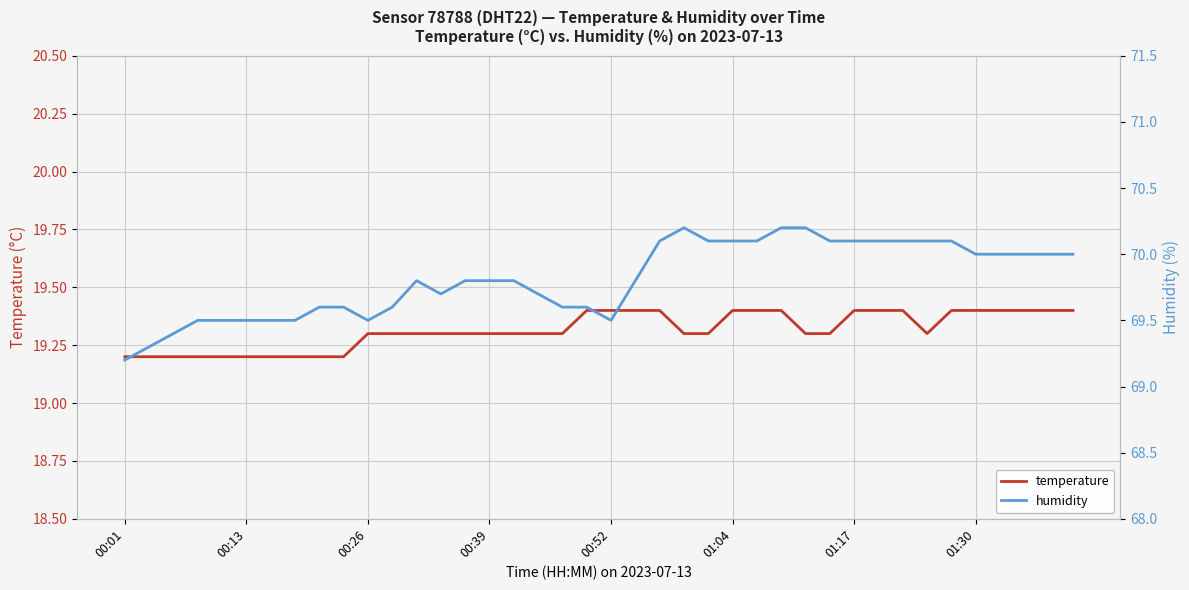

Which series has the largest total across all categories?

humidity